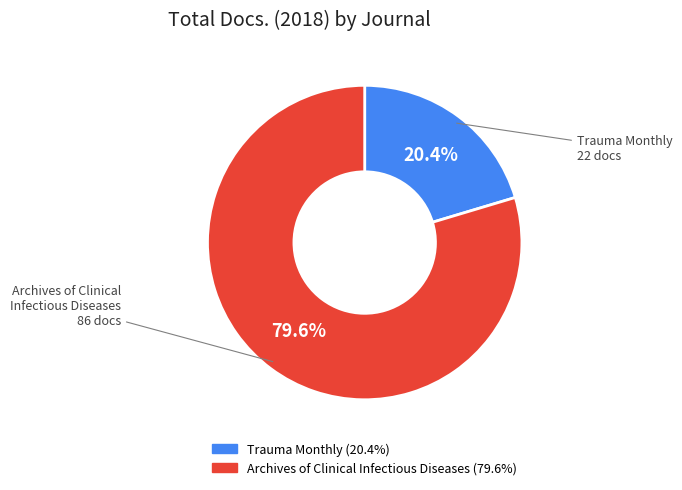

To the nearest percent, what portion does Archives of Clinical Infectious Diseases represent?

80%